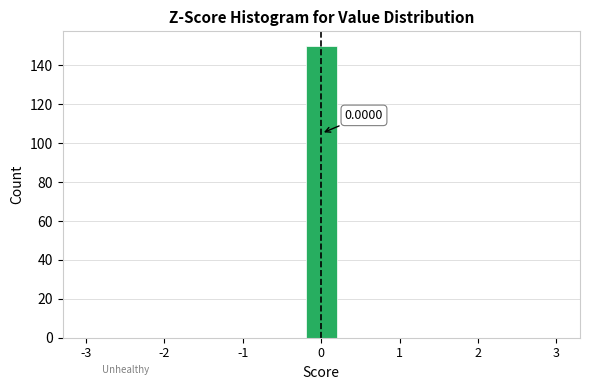

Over which range of the x-axis is the bar tallest?

-0.2 to 0.2